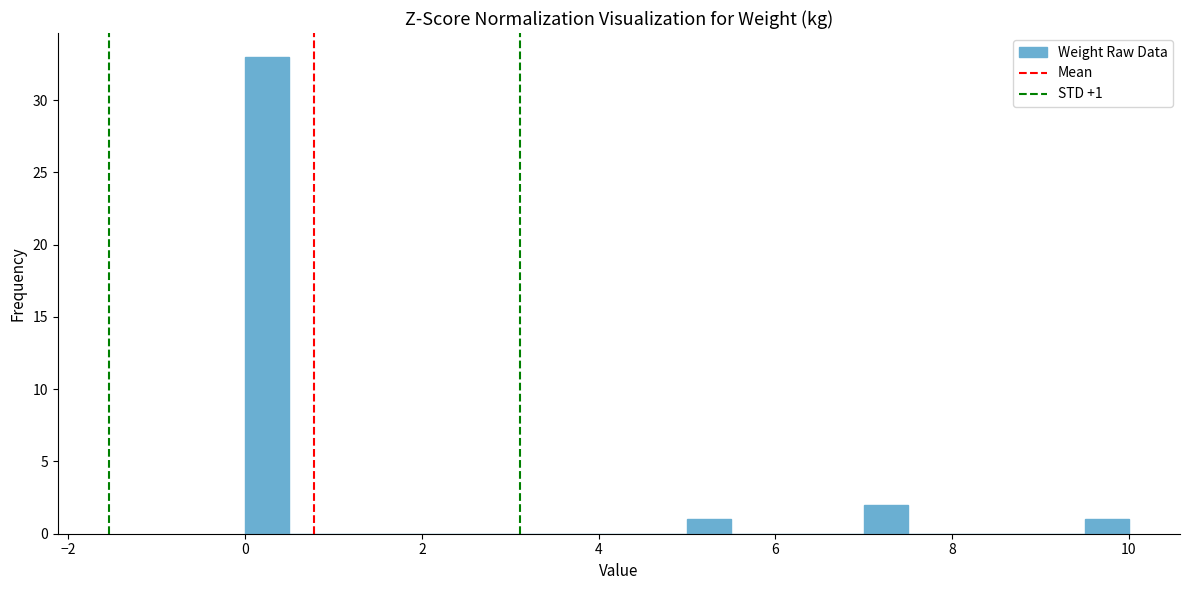

Around what value on the x-axis is the tallest bar? Give the approximate position of its centre, as read against the axis.

0.2